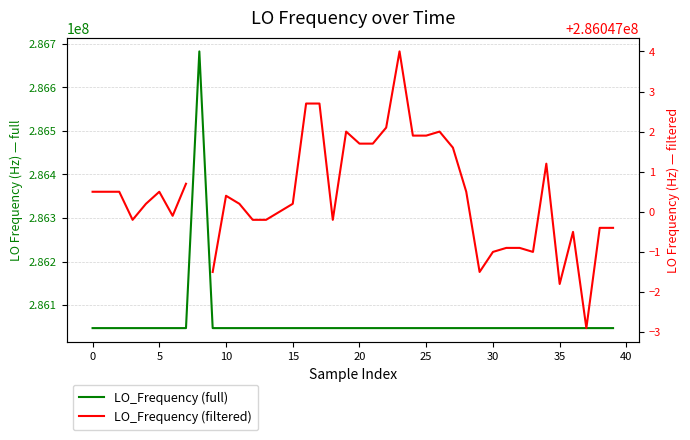

At which label is LO_Frequency (full) closest to 286364850?

23